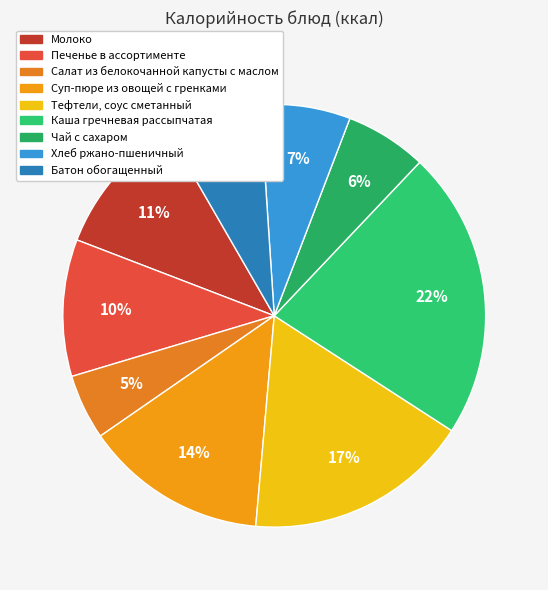

Count the number of slices in the pie.

9